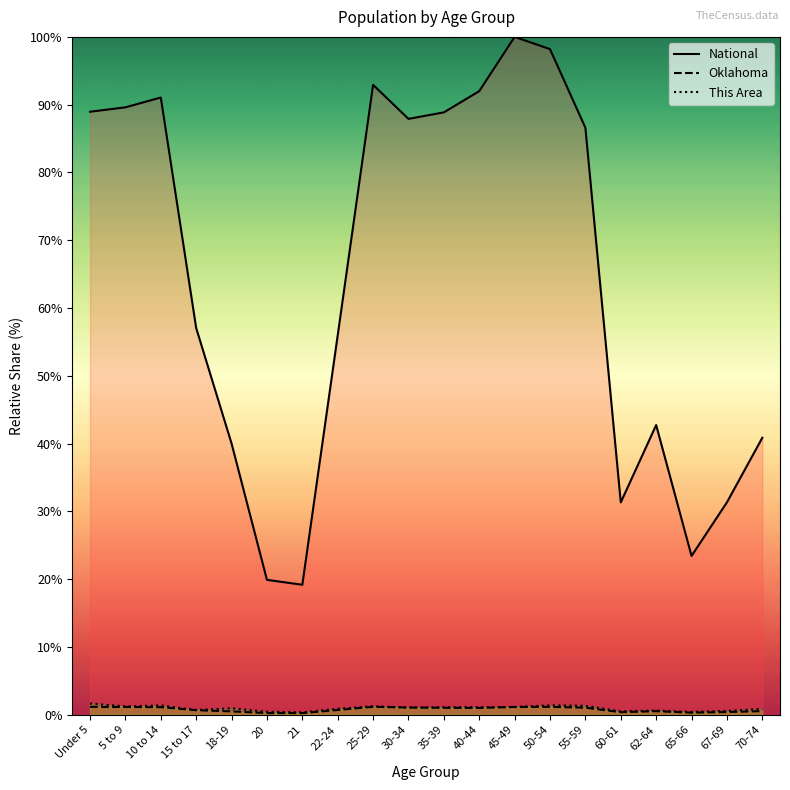

True or false: This Area has a value of 0.4 at 22-24.

False